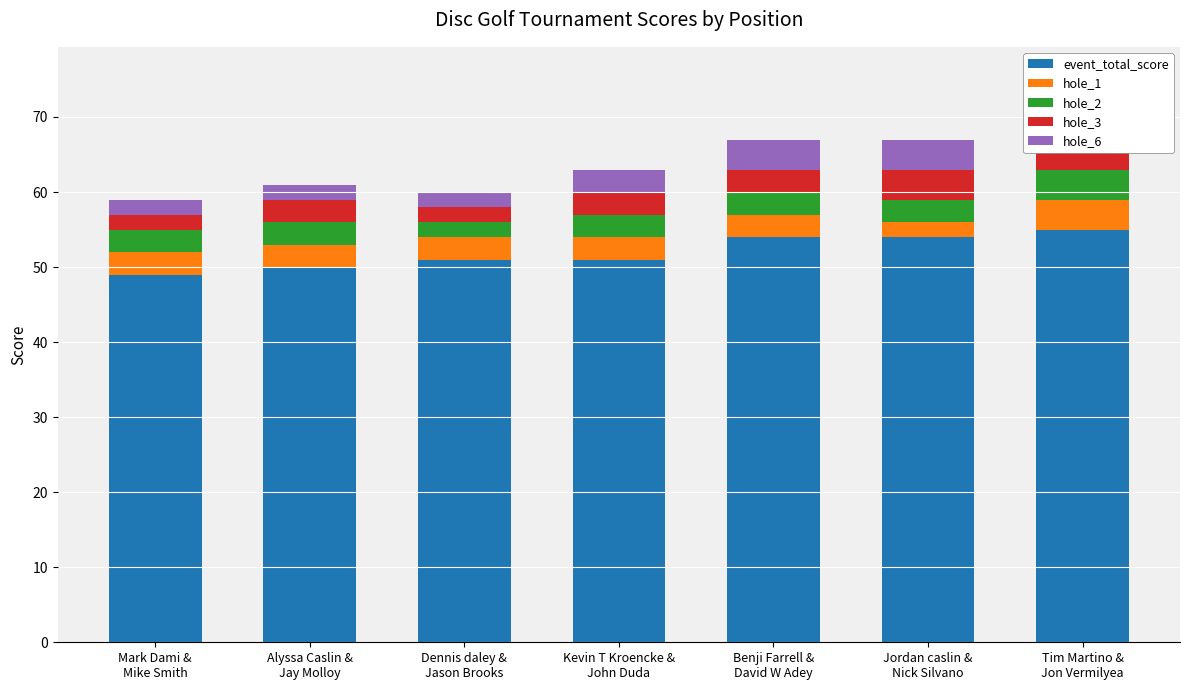

Are the bars grouped side by side (vs. stacked)?

No